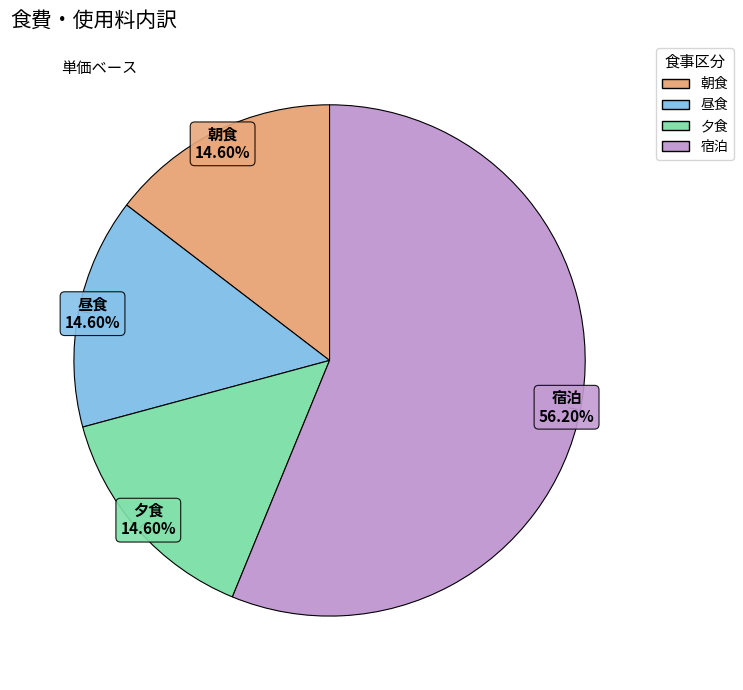

Between 夕食 and 宿泊, which is larger?

宿泊